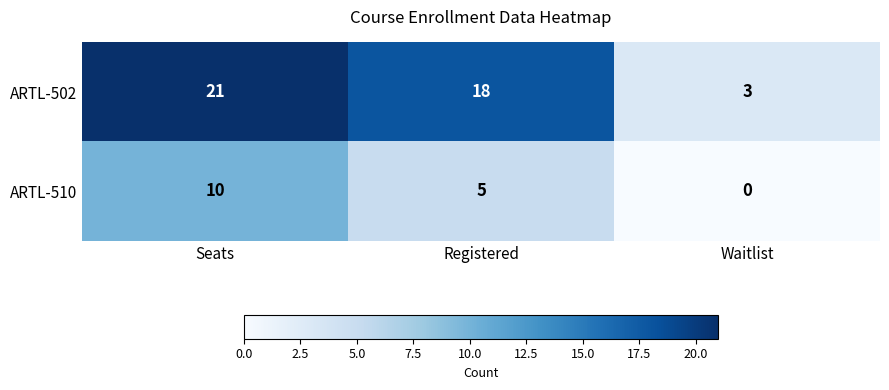

Reading right to left, list all the values displayed in this chart.

ARTL-502: Waitlist=3	Registered=18	Seats=21
ARTL-510: Waitlist=0	Registered=5	Seats=10